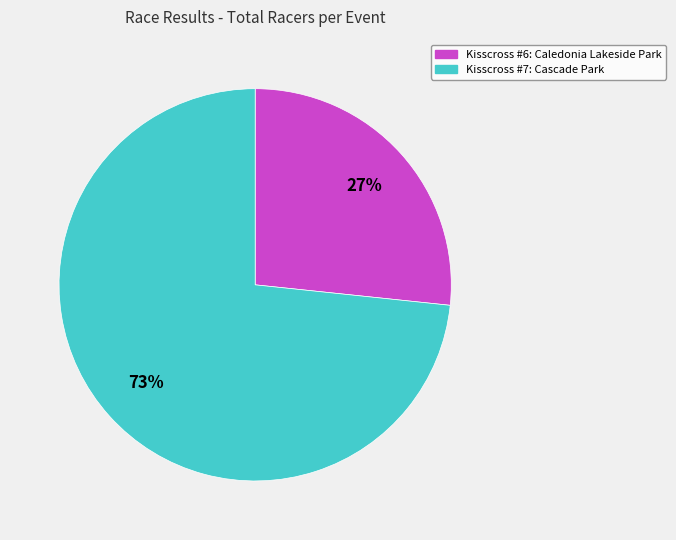

To the nearest percent, what is the average slice percentage?

50%